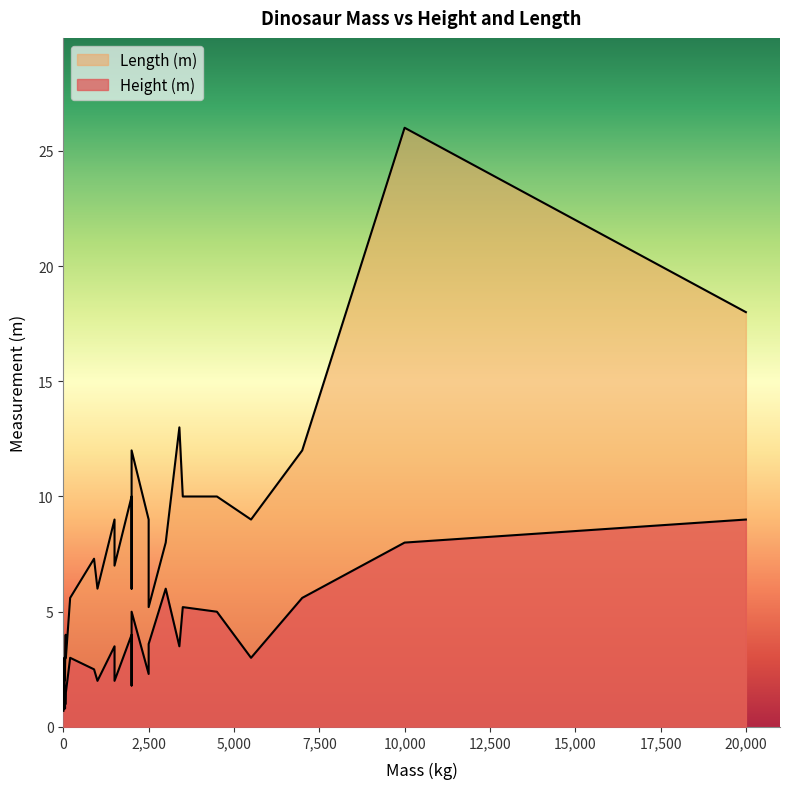

What is the smallest value displayed?

0.7